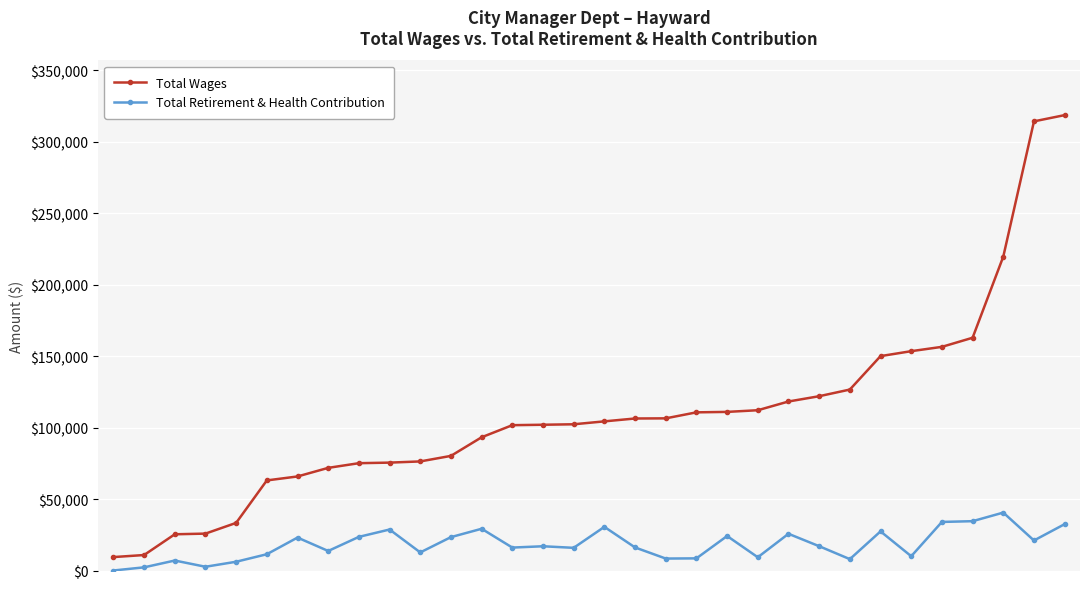

Rank the series by their average value, from highest to lowest.

Total Wages, Total Retirement & Health Contribution